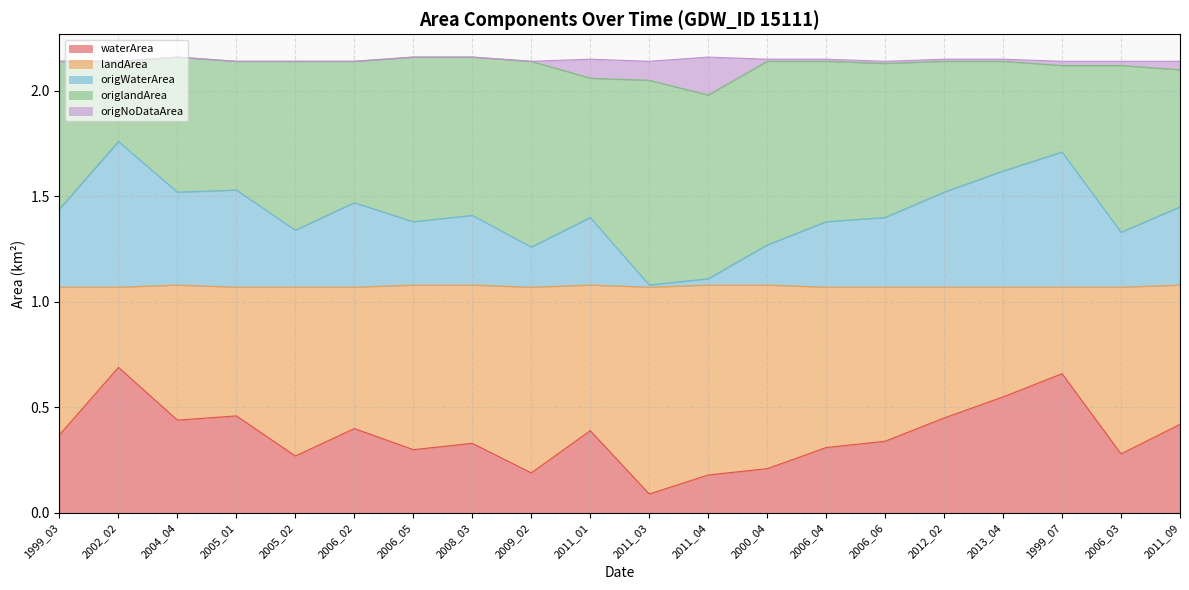

Does the chart have visible grid lines?

Yes